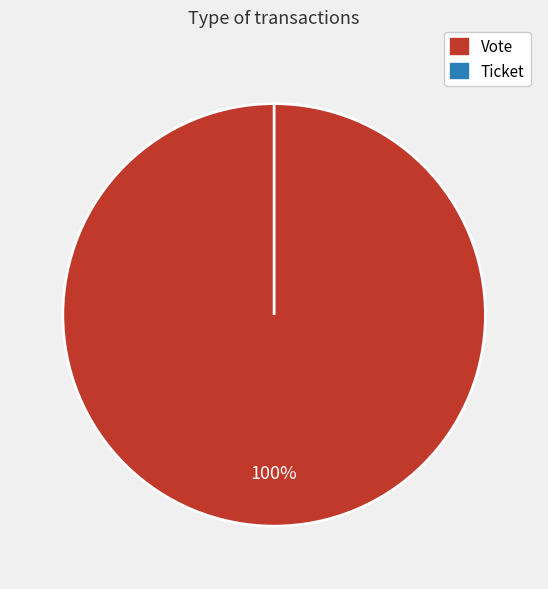

What is the largest slice in the pie chart?

Vote